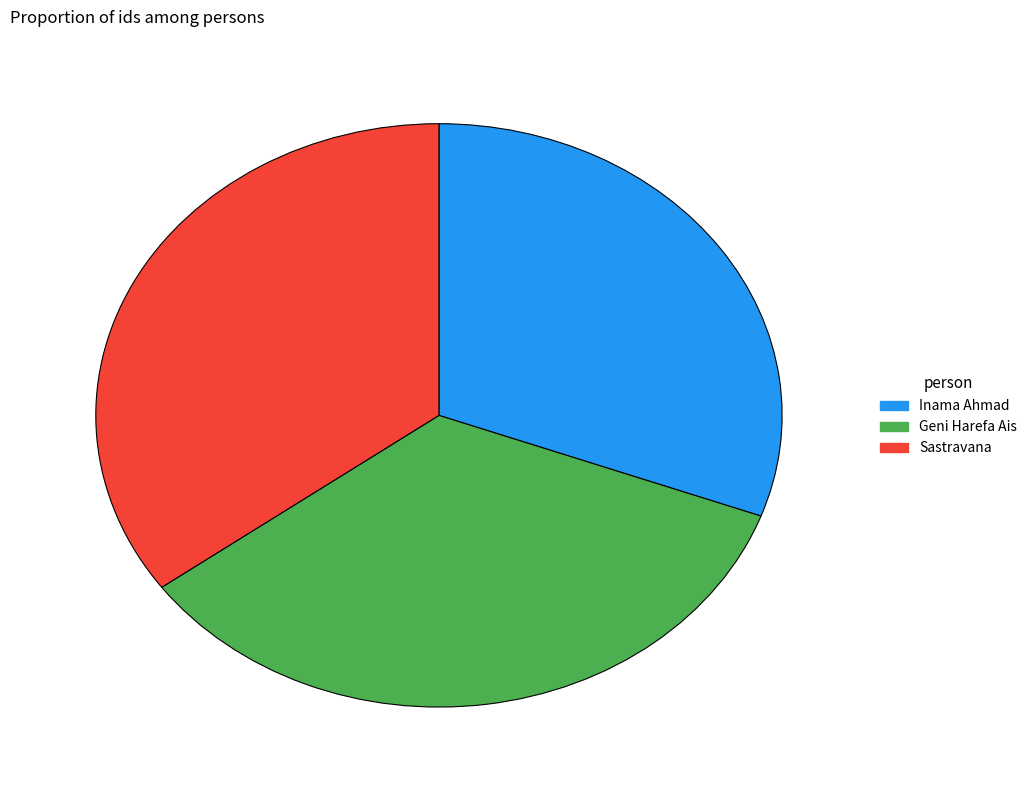

How many slices are in this pie chart?

3